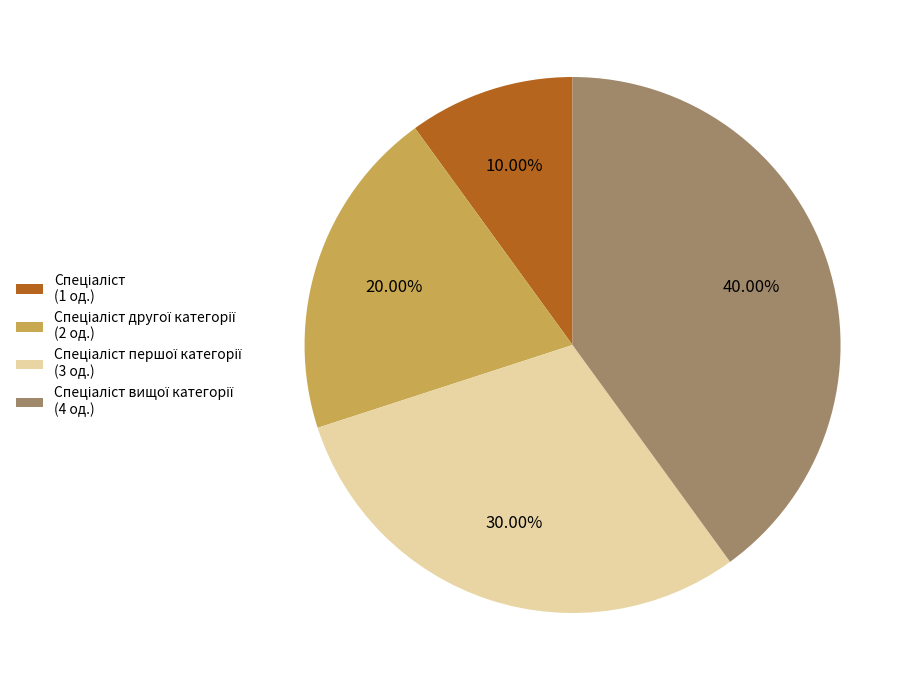

Does any single category account for the majority?

No